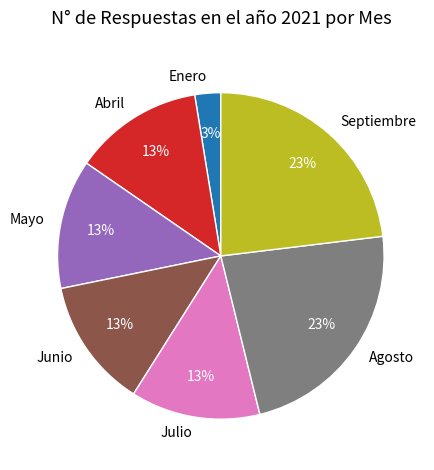

To the nearest percent, what is the combined percentage of Abril and Julio?

26%